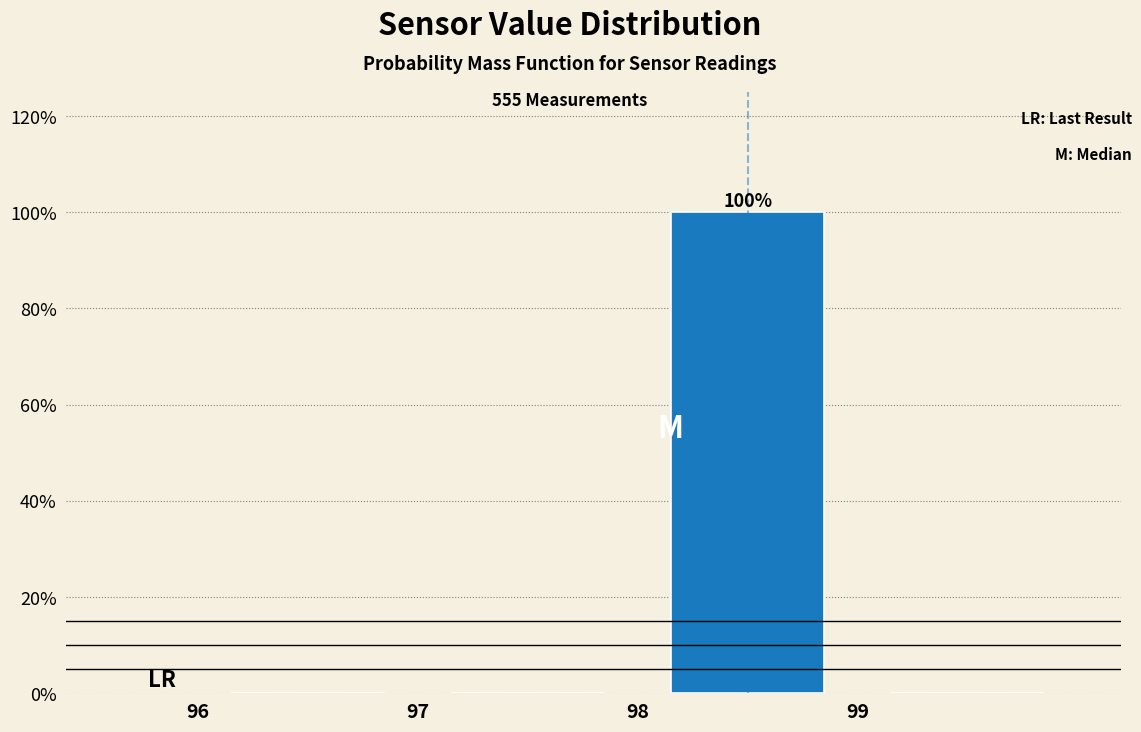

Which range on the x-axis has the tallest bar?

98 to 99